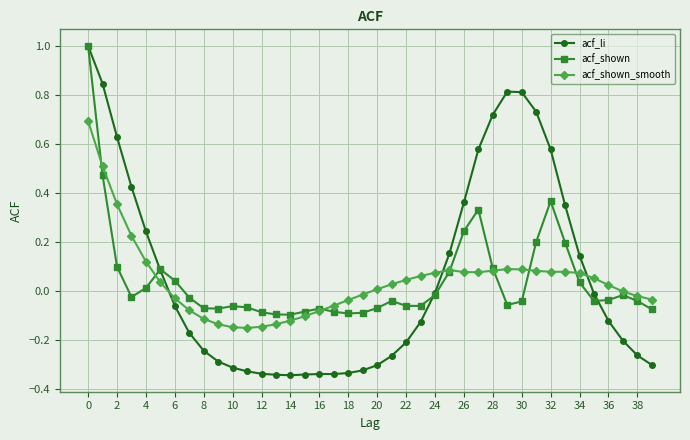

True or false: acf_shown_smooth has more than 1 points higher than both neighbors.

True